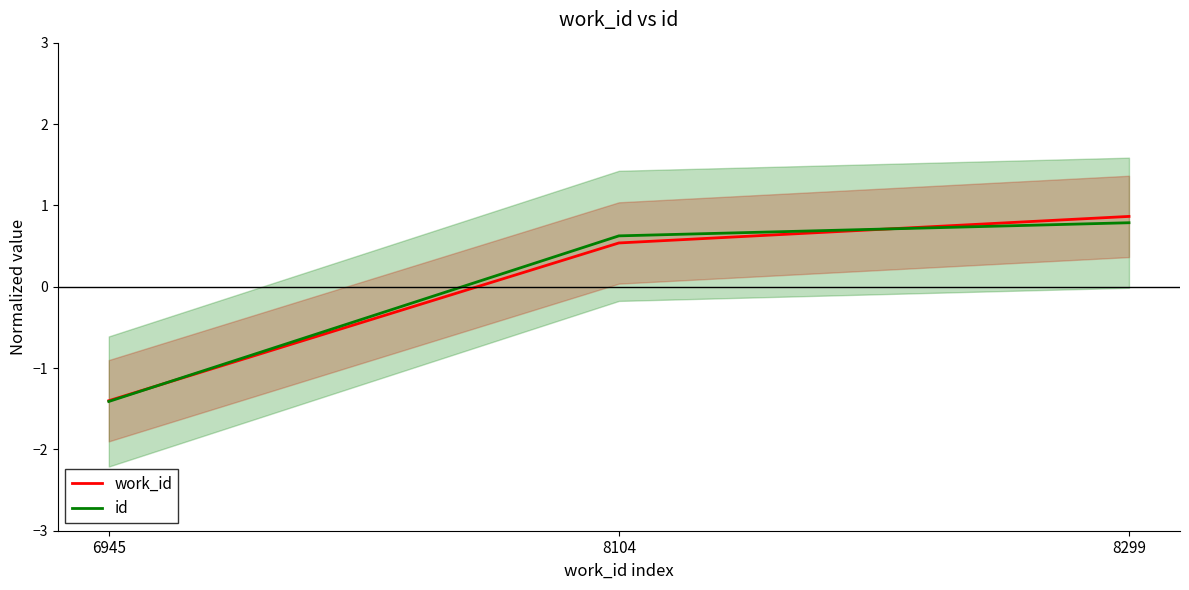

Reading right to left, transcribe all the data shown in this chart.

work_id: 0.9	0.5	-1.4
id: 0.8	0.6	-1.4